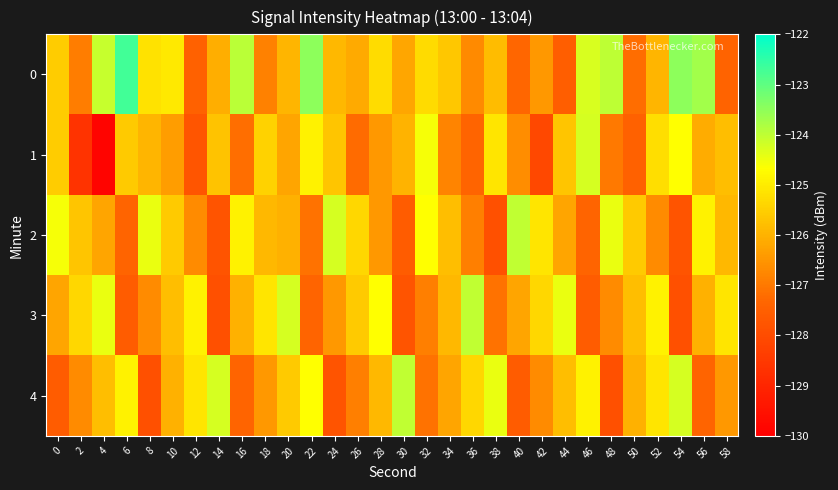

Which label corresponds to the largest value in the chart?

6